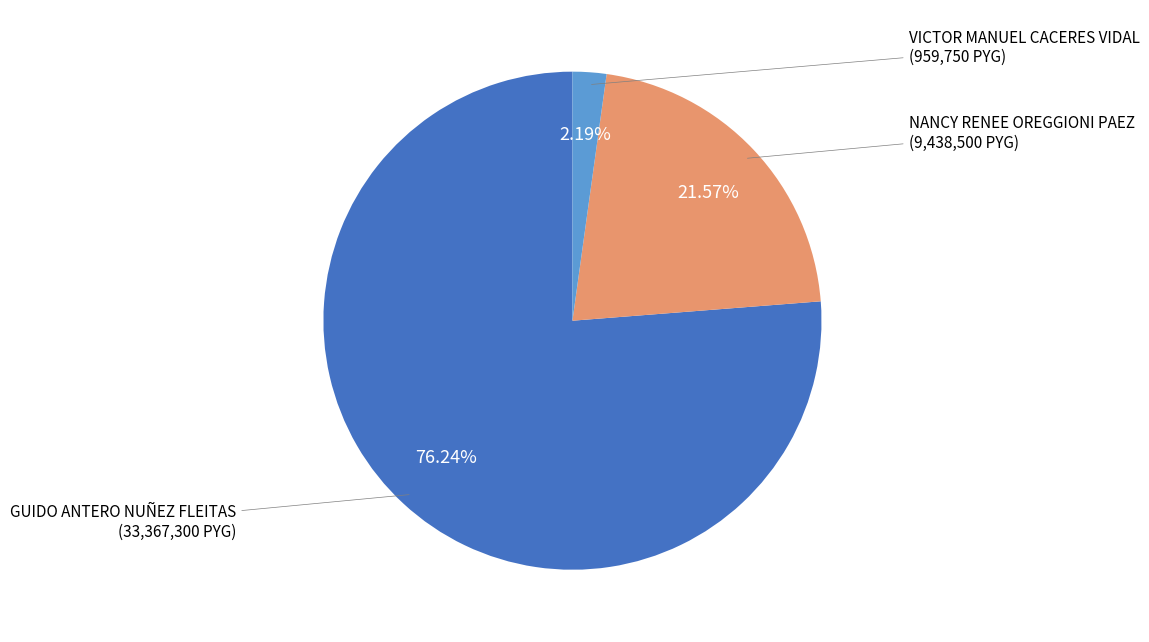

What is the total percentage of NANCY RENEE OREGGIONI PAEZ and VICTOR MANUEL CACERES VIDAL?

23.8%